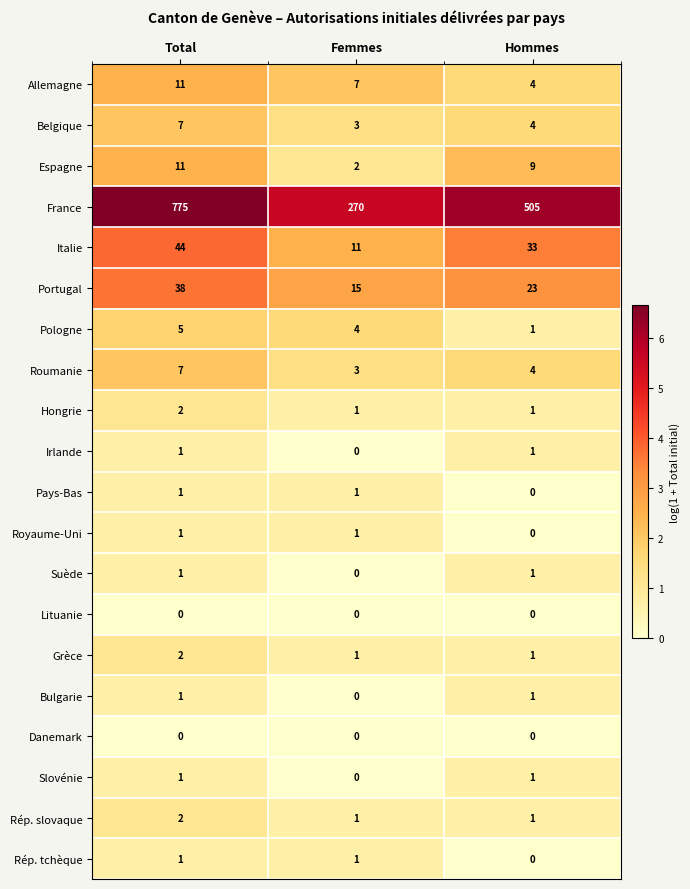

True or false: Portugal has a value of 38 at Total.

True